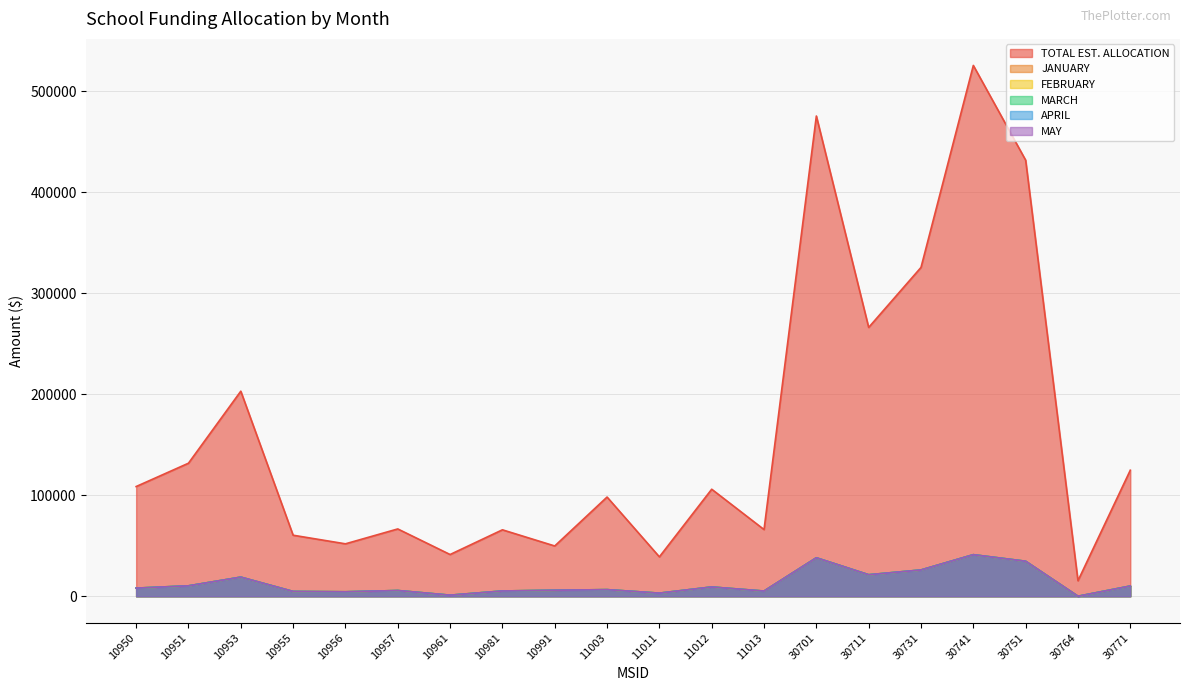

Where does the MARCH series first go above 8067?

10951